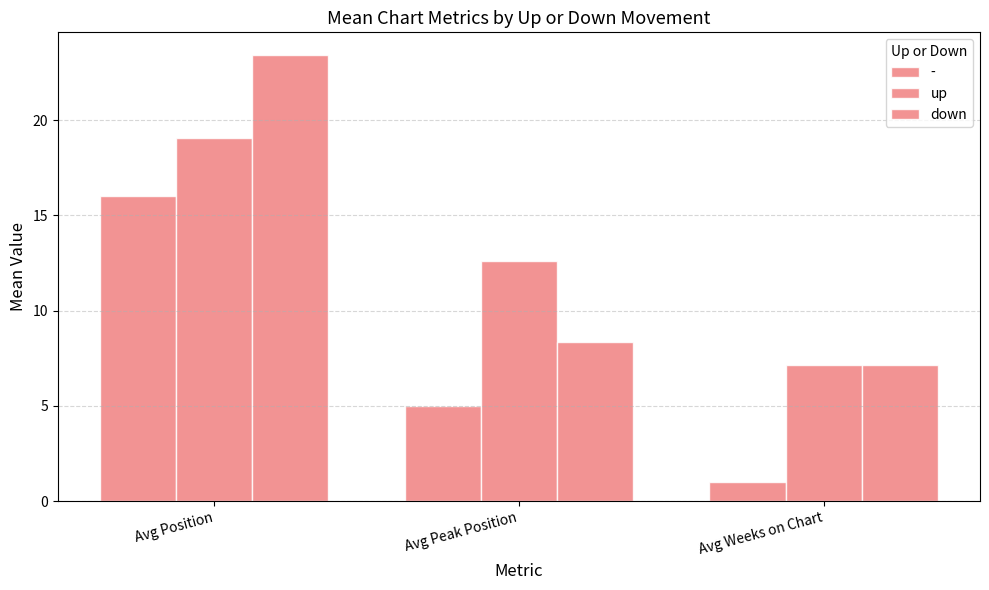

Count the number of data series in this chart.

3